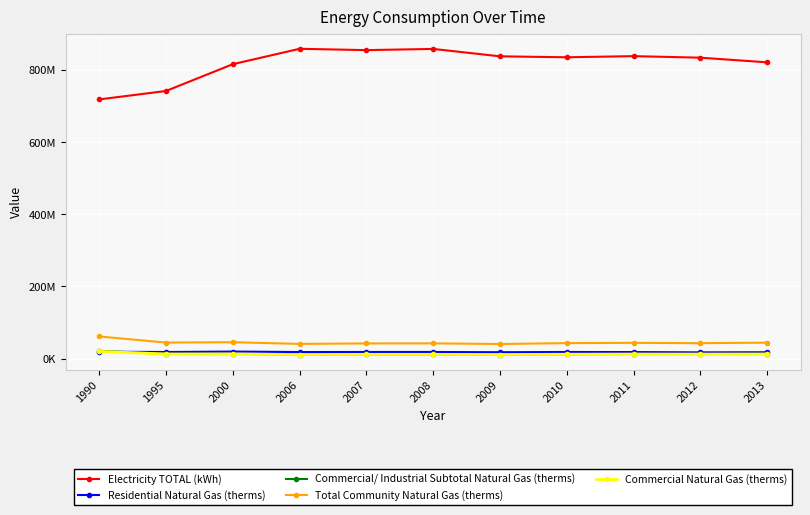

What are all the series names shown in the legend?

Electricity TOTAL (kWh), Residential Natural Gas (therms), Commercial/ Industrial Subtotal Natural Gas (therms), Total Community Natural Gas (therms), Commercial Natural Gas (therms)